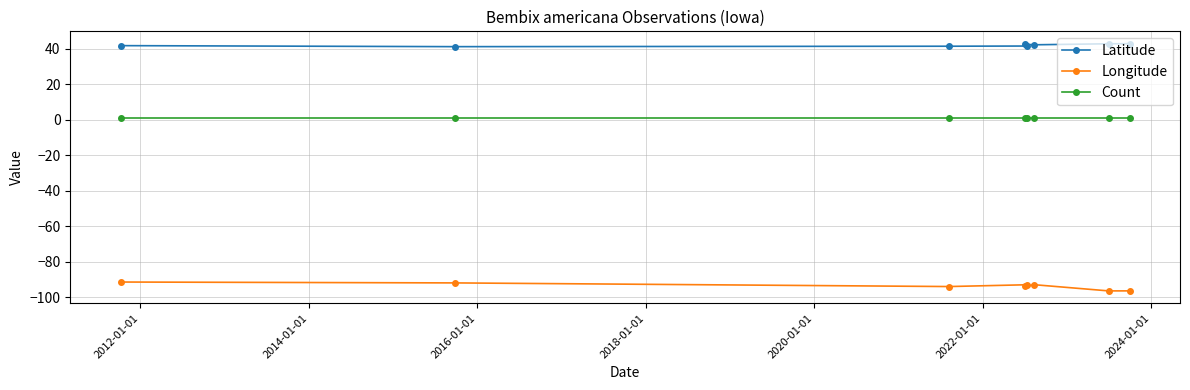

Reading right to left, list all the values displayed in this chart.

Latitude: 42.7	42.7	42.1	42.4	41.4	41.3	41.1	41.6
Longitude: -96.5	-96.5	-93.0	-94.0	-93.1	-94.1	-92.0	-91.5
Count: 1.0	1.0	1.0	1.0	1.0	1.0	1.0	1.0